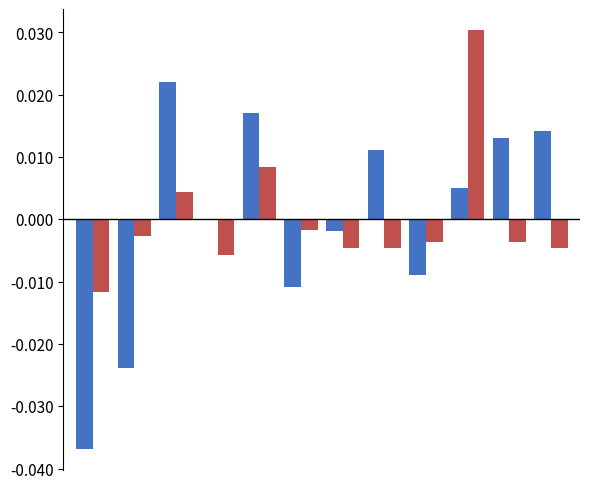

Are the bars grouped side by side (vs. stacked)?

Yes